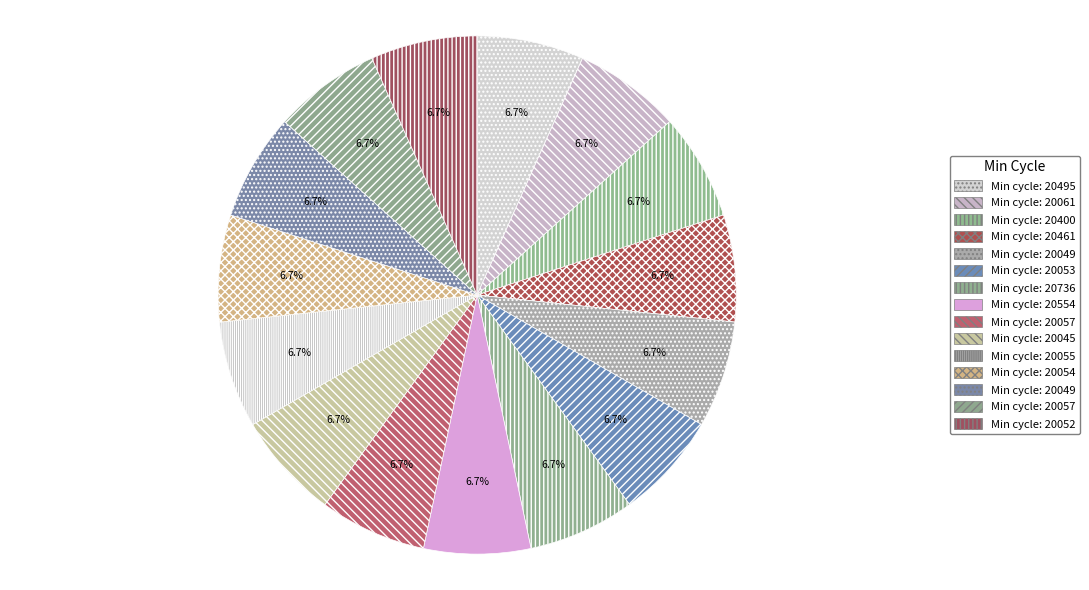

Is there a majority slice in this chart?

No